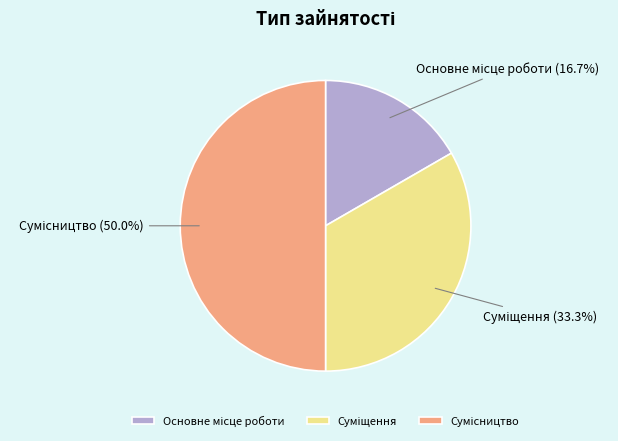

Count the number of slices in the pie.

3